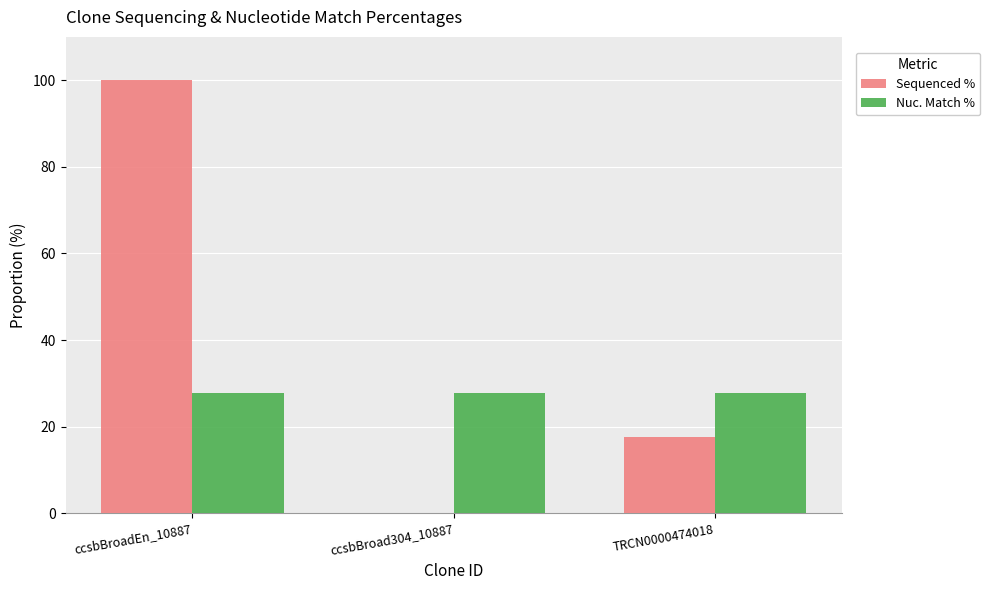

Reading left to right, transcribe all the data shown in this chart.

Sequenced %: ccsbBroadEn_10887=100.0	ccsbBroad304_10887=0.0	TRCN0000474018=17.6
Nuc. Match %: ccsbBroadEn_10887=27.8	ccsbBroad304_10887=27.8	TRCN0000474018=27.8